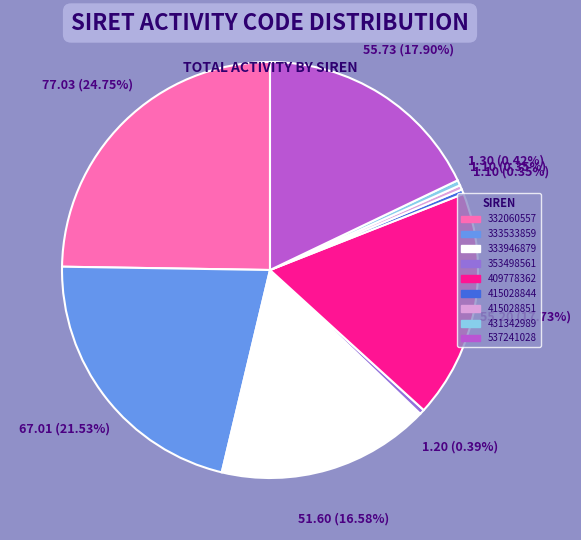

What percentage is the 409778362 slice, to the nearest percent?

18%